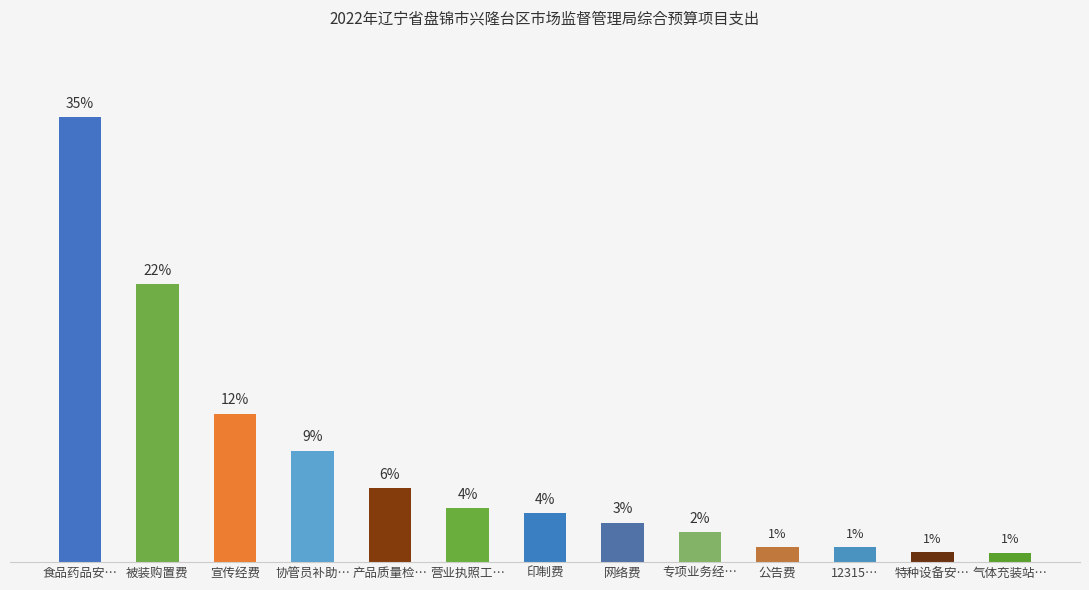

What is the sum of the values at 营业执照工… and 公告费?

5.4